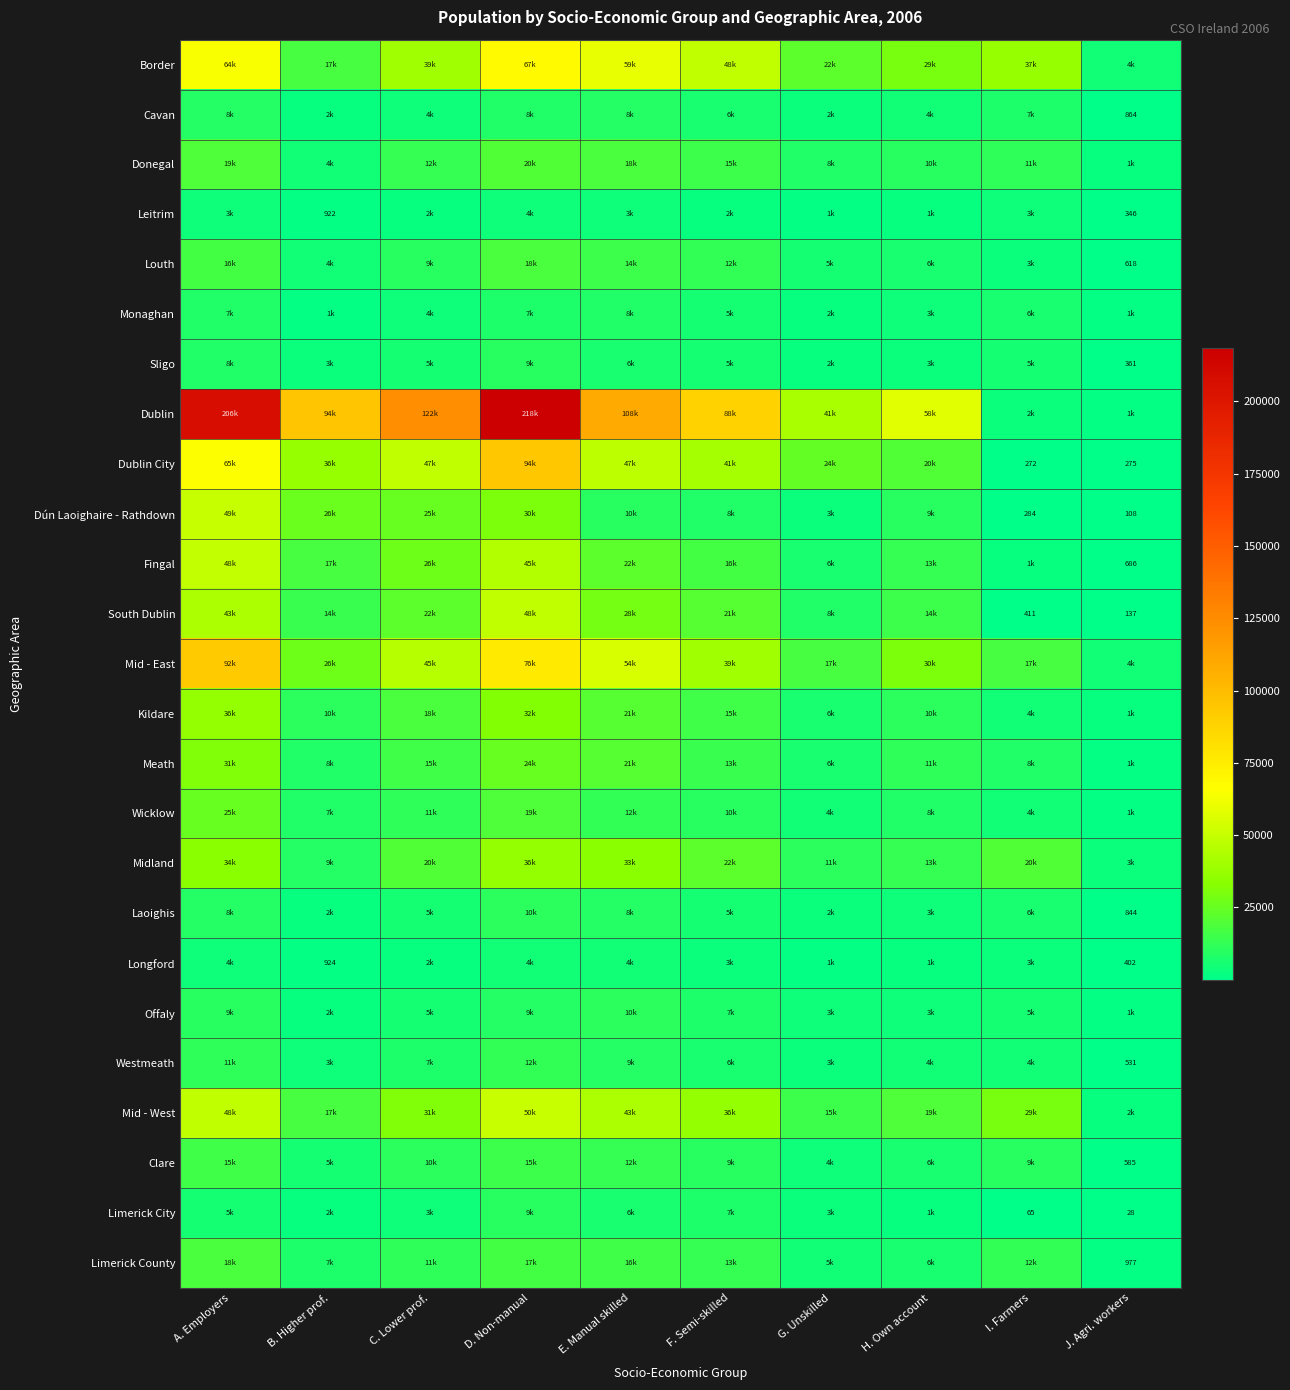

What is the spread (max minus min) of values at G. Unskilled?

40590